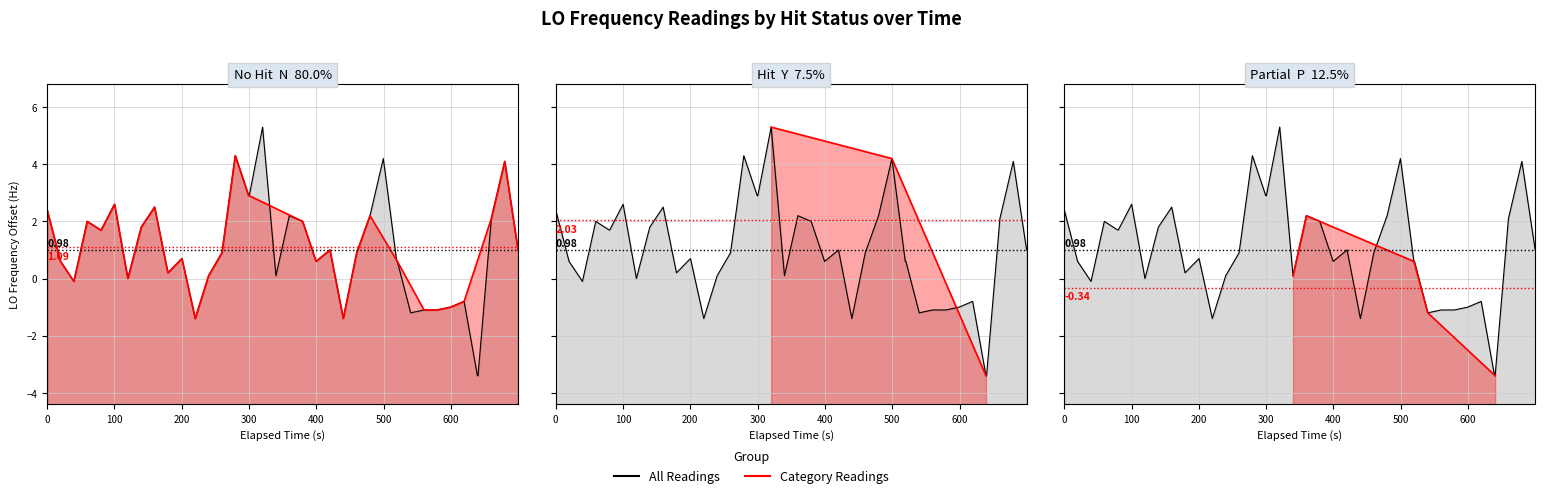

Does the chart have visible grid lines?

Yes